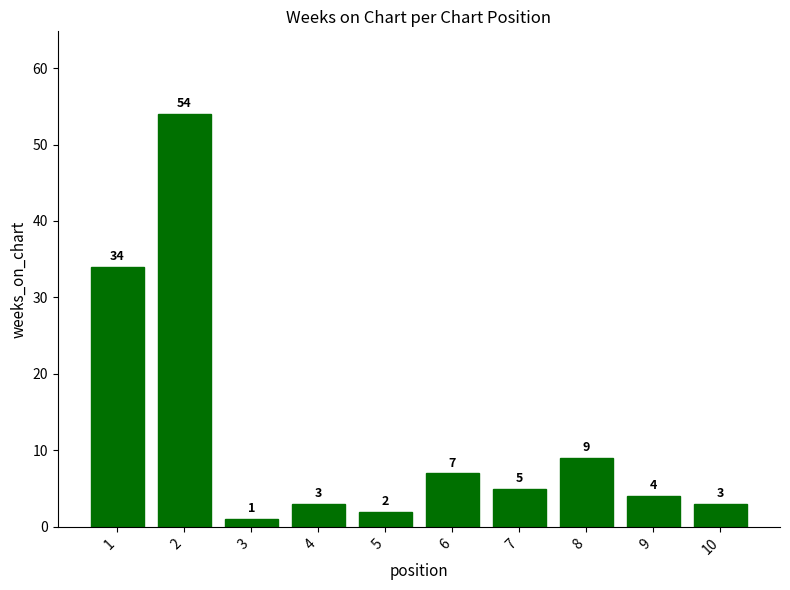

How many categories are shown in the chart?

10